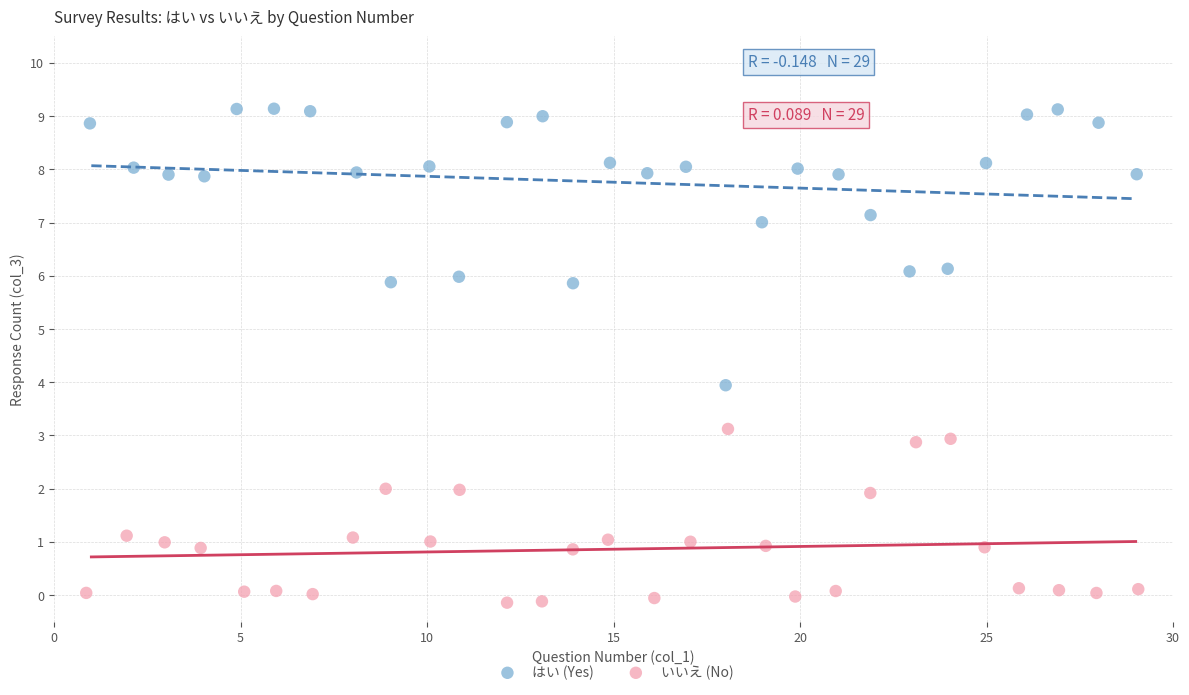

Which series contains the highest Y value?

はい (Yes)